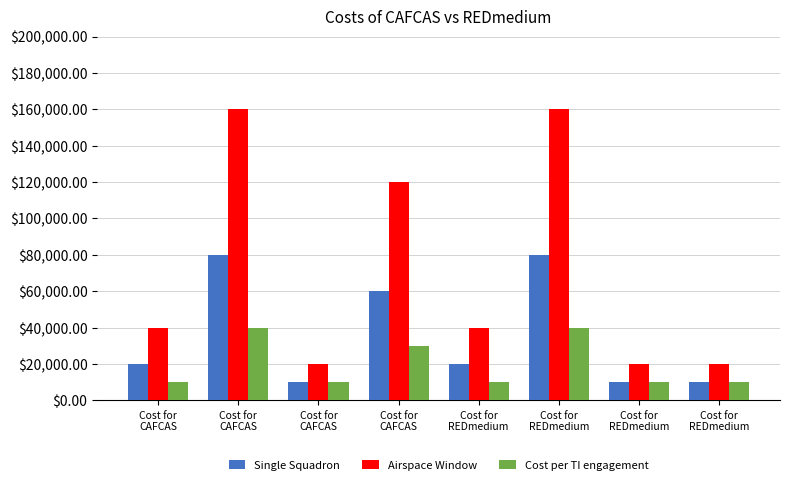

What is the sum of the Cost per TI engagement values at Cost for
CAFCAS and Cost for
REDmedium?

5